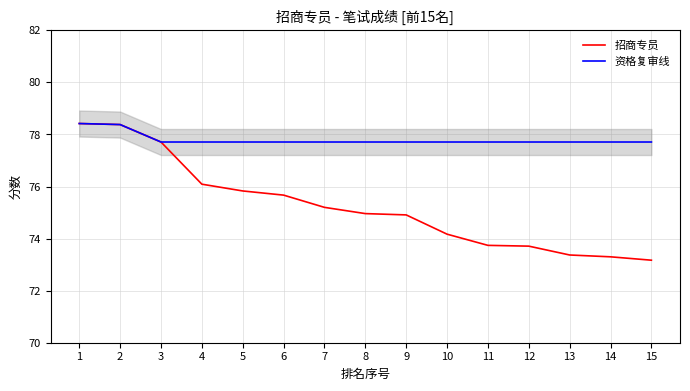

What is the difference between the highest and lowest values at 11?

4.0